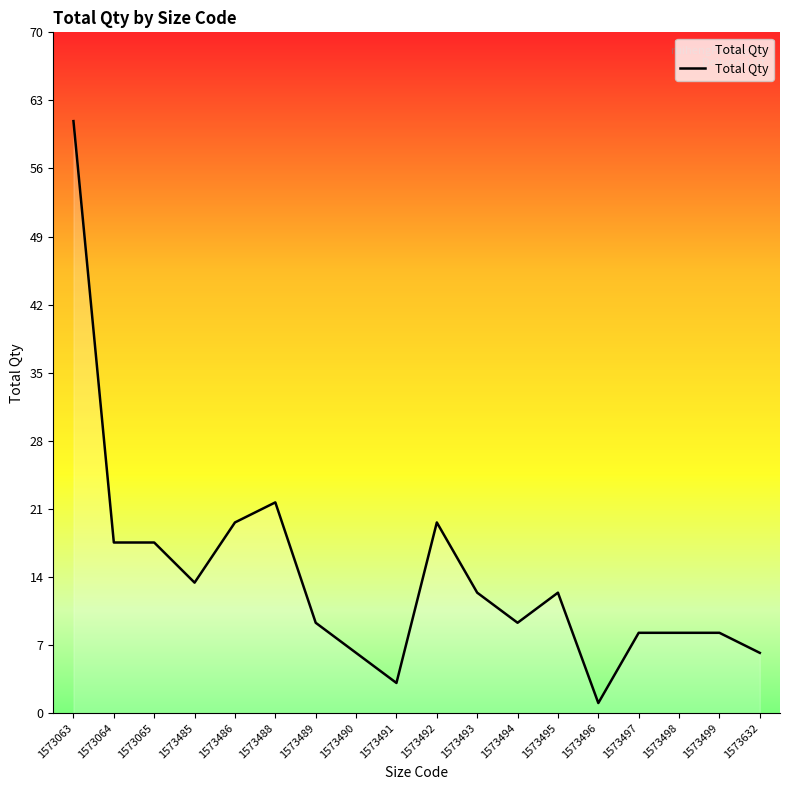

What is the approximate value at 1573485?

13.4